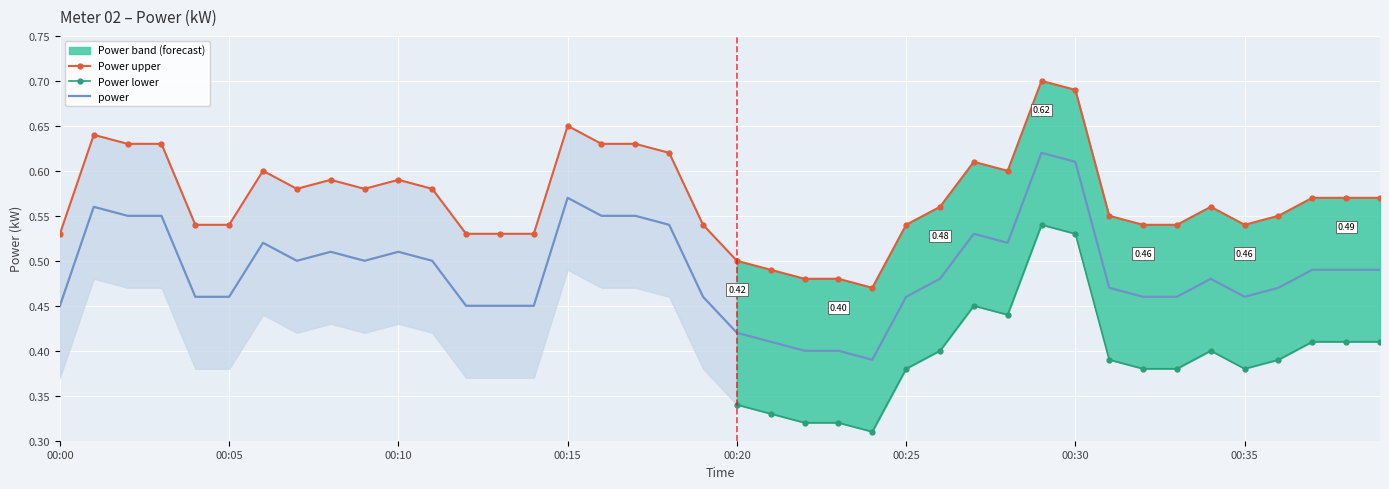

At which category does the data reach its first local valley?

00:07